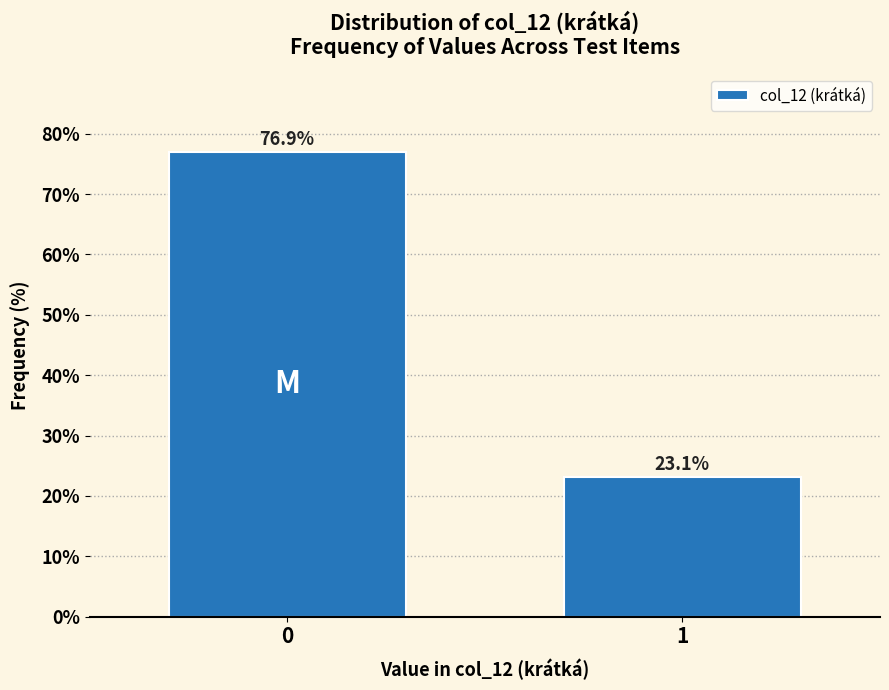

Reading right to left, list all the values displayed in this chart.

1=23.1	0=76.9